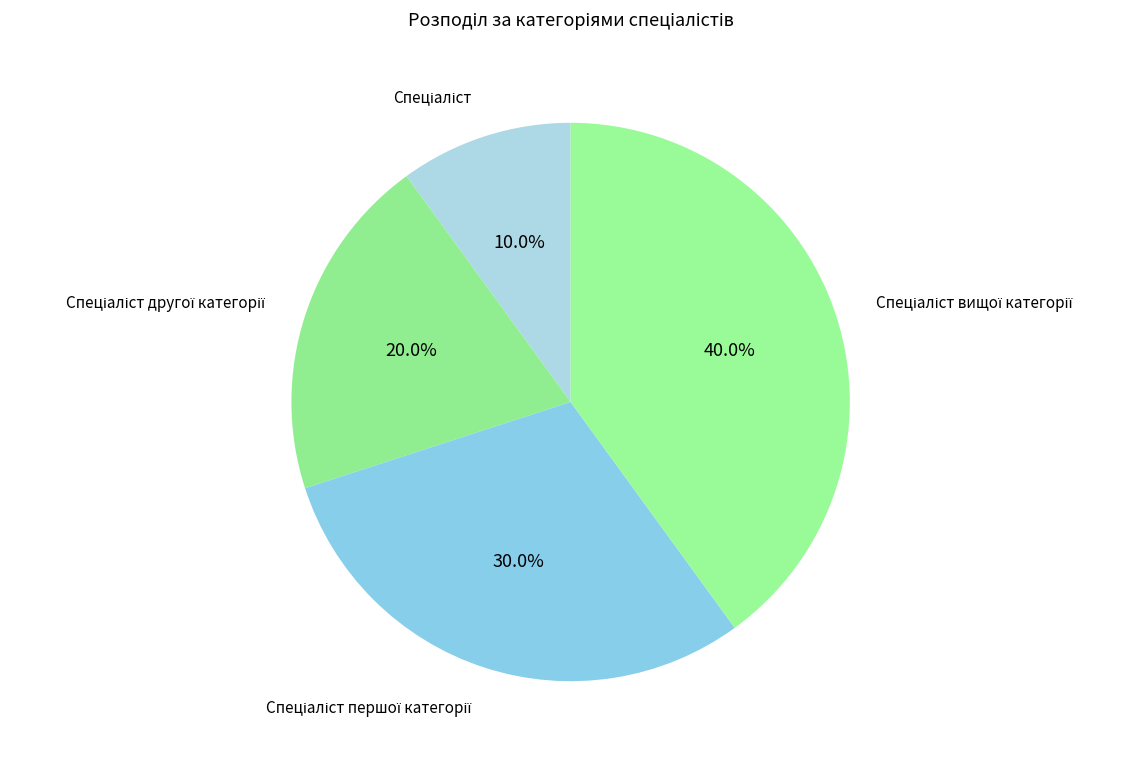

How many slices are in this pie chart?

4